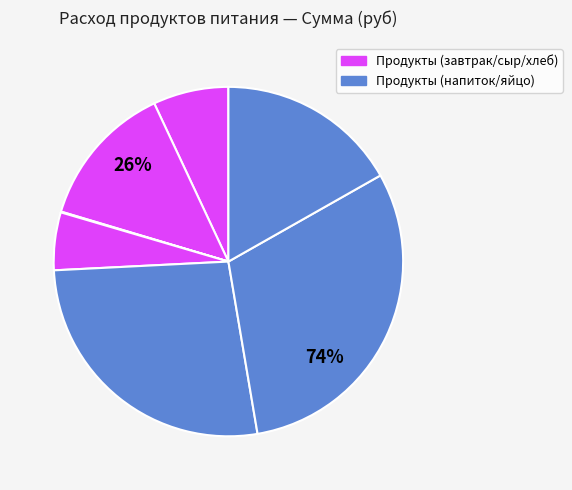

To the nearest percent, what percentage of the pie is хлеб 0.7гр?

7%